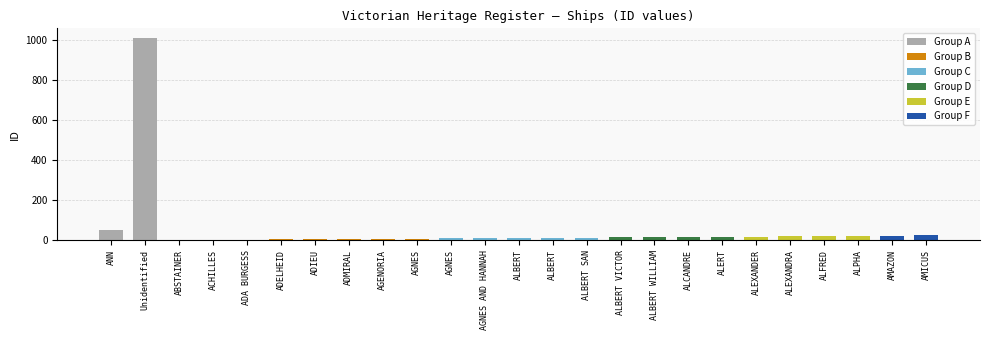

Reading left to right, transcribe all the data shown in this chart.

ANN=51	Unidentified=1009	ABSTAINER=1	ACHILLES=2	ADA BURGESS=3	ADELHEID=4	ADIEU=5	ADMIRAL=6	AGENORIA=7	AGNES=8	AGNES=9	AGNES AND HANNAH=10	ALBERT=11	ALBERT=12	ALBERT SAN=13	ALBERT VICTOR=14	ALBERT WILLIAM=15	ALCANDRE=16	ALERT=17	ALEXANDER=18	ALEXANDRA=19	ALFRED=20	ALPHA=22	AMAZON=23	AMICUS=24